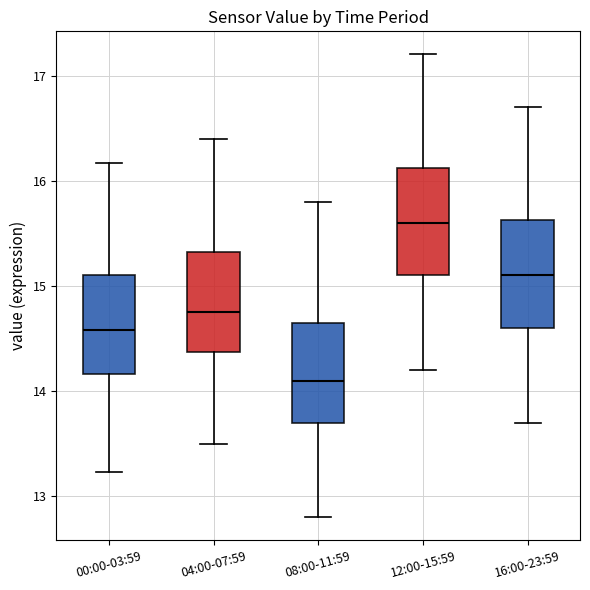

Reading left to right, transcribe this box plot: for each box, give where its median line is, the range the box spans, and where its two whiskers end, as read against the y-axis. The values are not printed on the chart, so give them approximately, as read against the axis.

00:00-03:59: median 14.6, box 14.2 to 15.1, whiskers 13.2 to 16.2
04:00-07:59: median 14.8, box 14.4 to 15.3, whiskers 13.5 to 16.4
08:00-11:59: median 14.1, box 13.7 to 14.7, whiskers 12.8 to 15.8
12:00-15:59: median 15.6, box 15.1 to 16.1, whiskers 14.2 to 17.2
16:00-23:59: median 15.1, box 14.6 to 15.6, whiskers 13.7 to 16.7